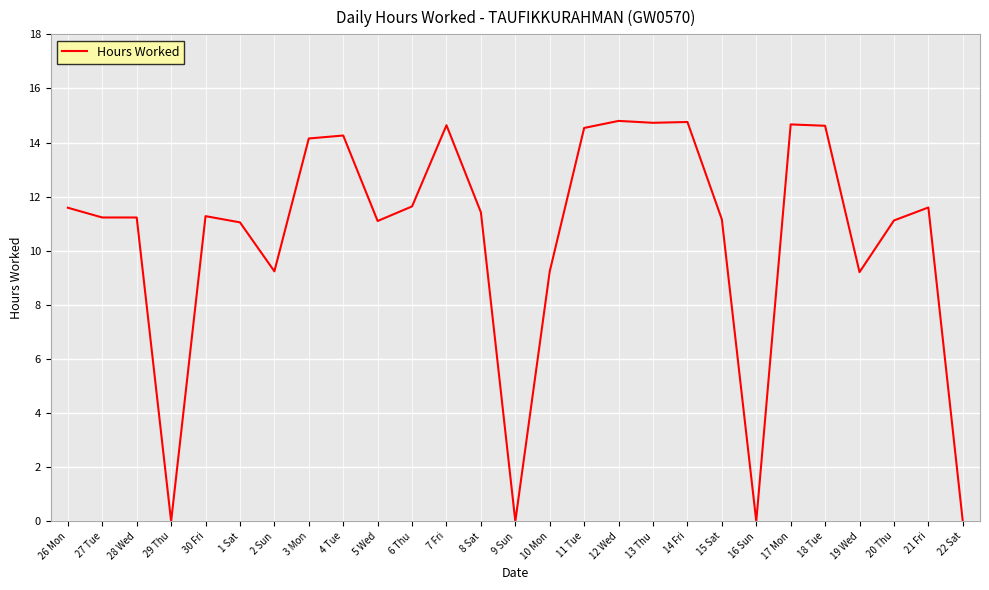

What is the maximum value shown in the chart?

14.8